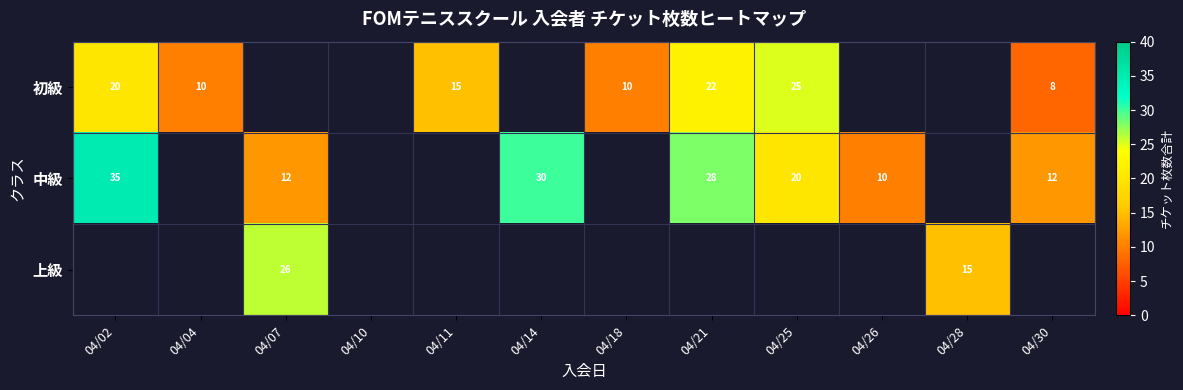

What is the sum of the 中級 values at 04/07 and 04/14?

42